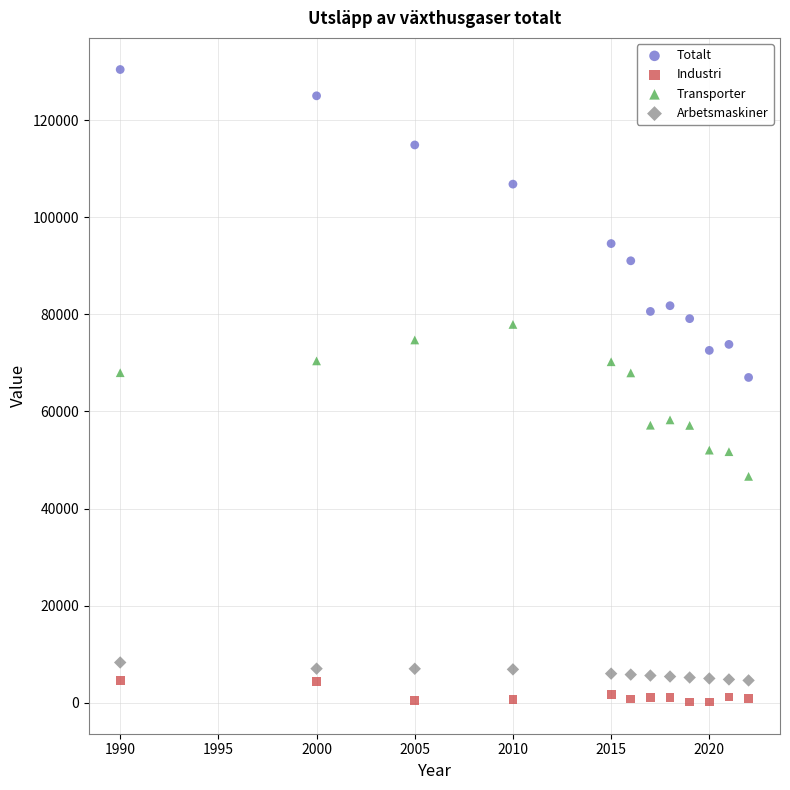

Which series has the largest Y range (max minus min)?

Totalt